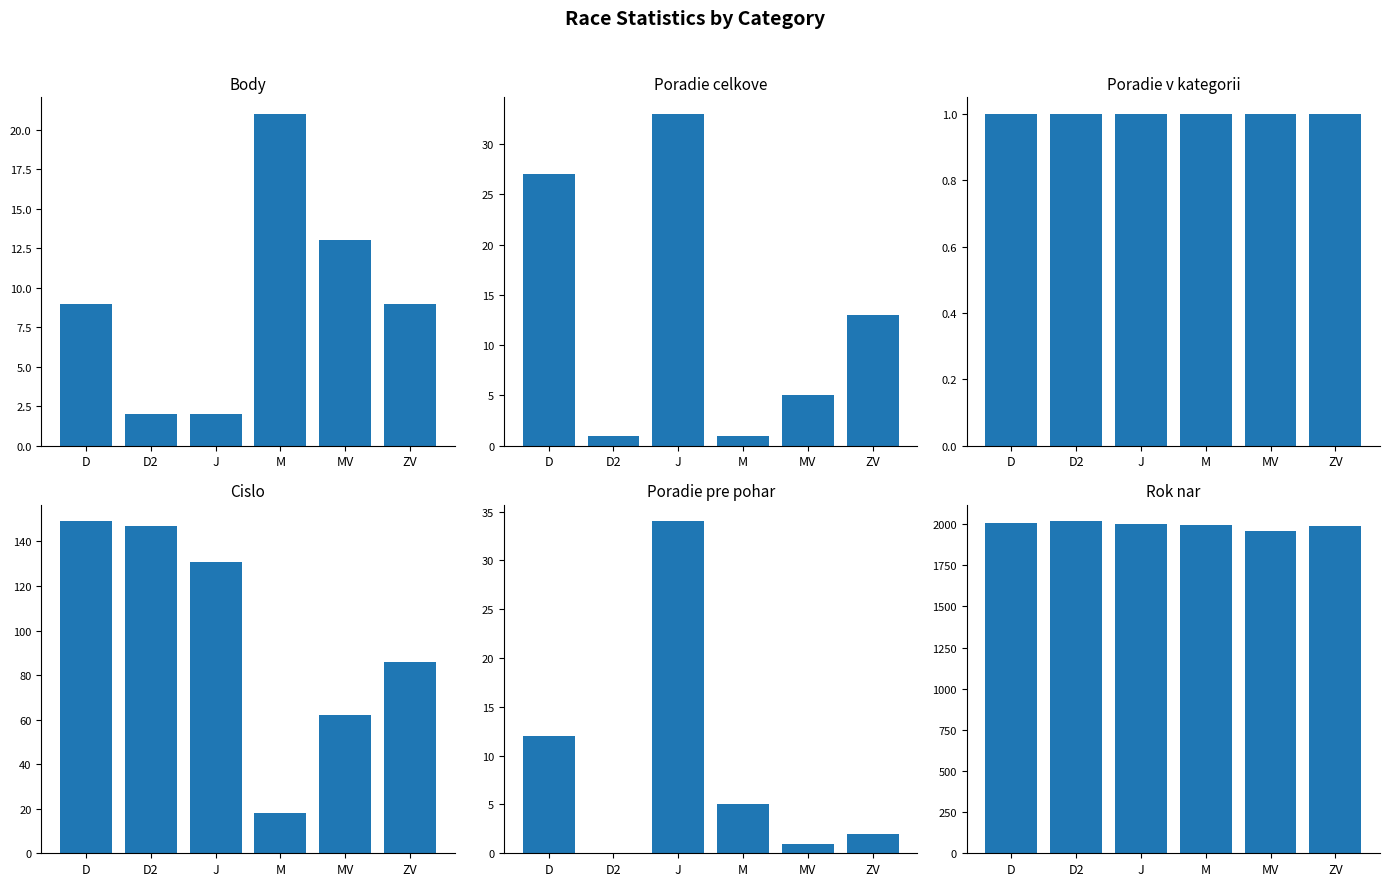

What is the difference between the maximum and minimum values in the Poradie pre pohar series?

34